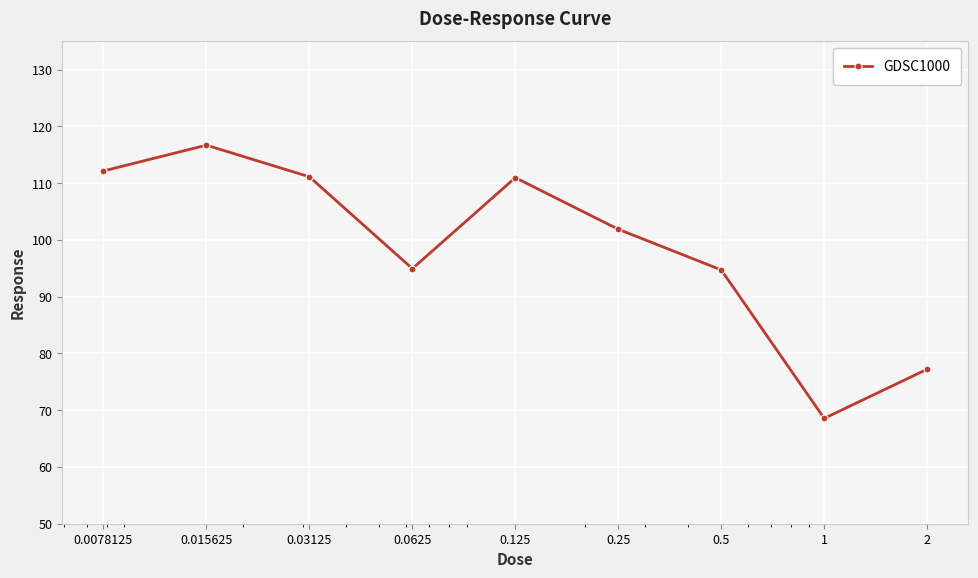

How many values exceed 101?

5